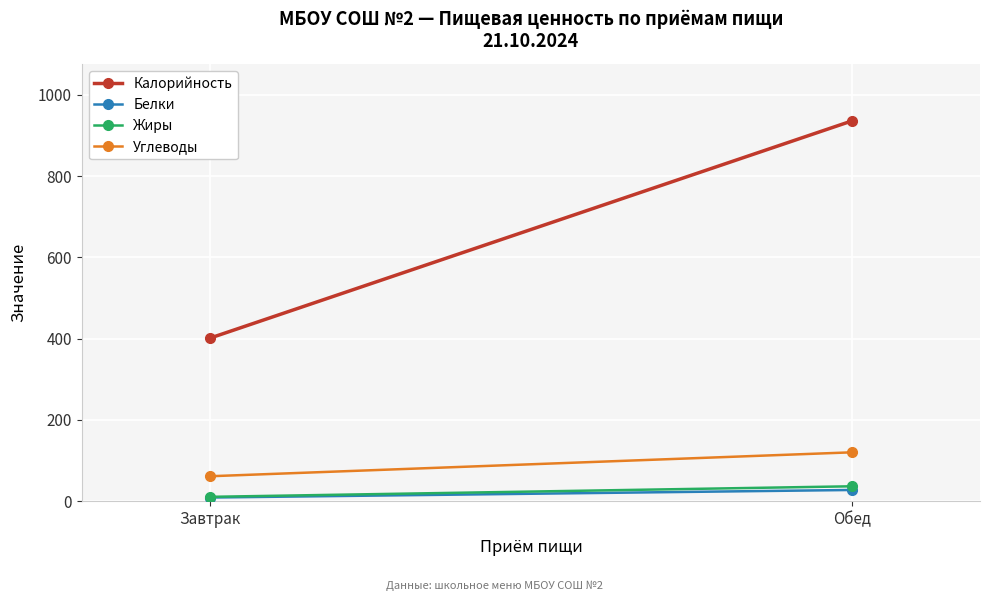

The Белки series shows 15.9 at Обед. True or false?

False